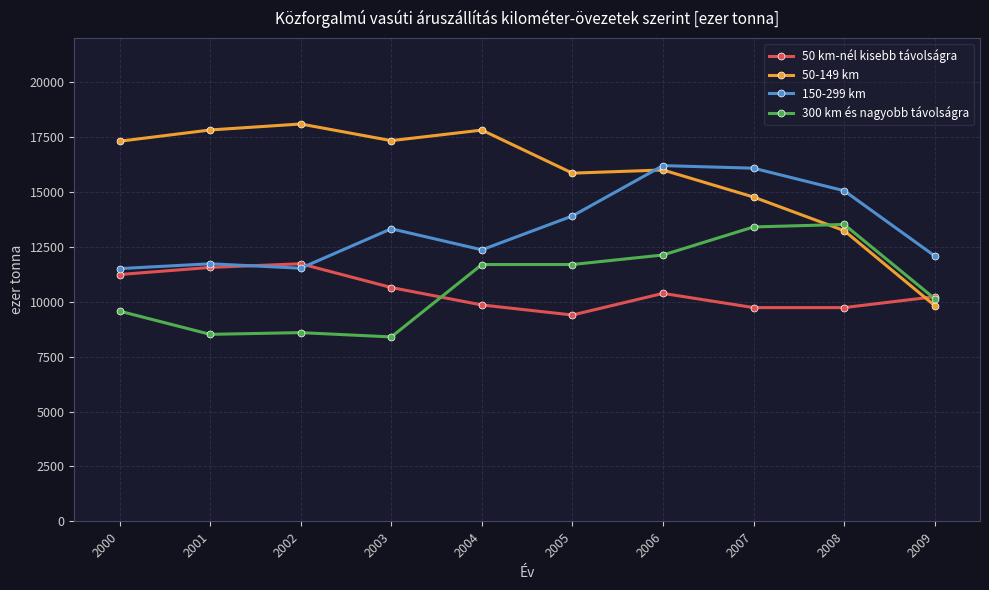

Read the 50 km-nél kisebb távolságra value at 2007, to the nearest 100.

9700